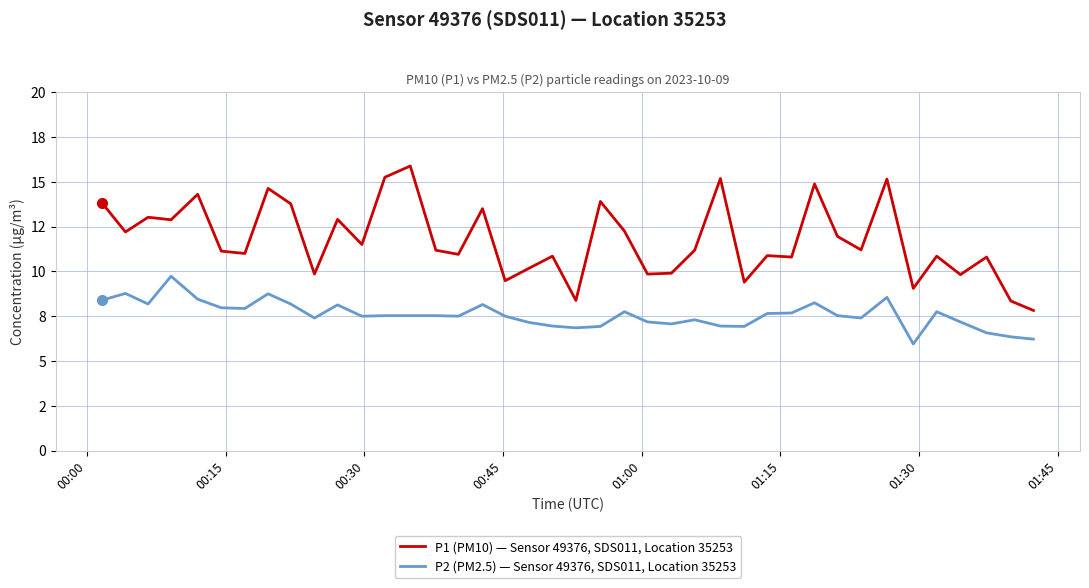

What is the minimum value for P1 (PM10) — Sensor 49376, SDS011, Location 35253?

7.8